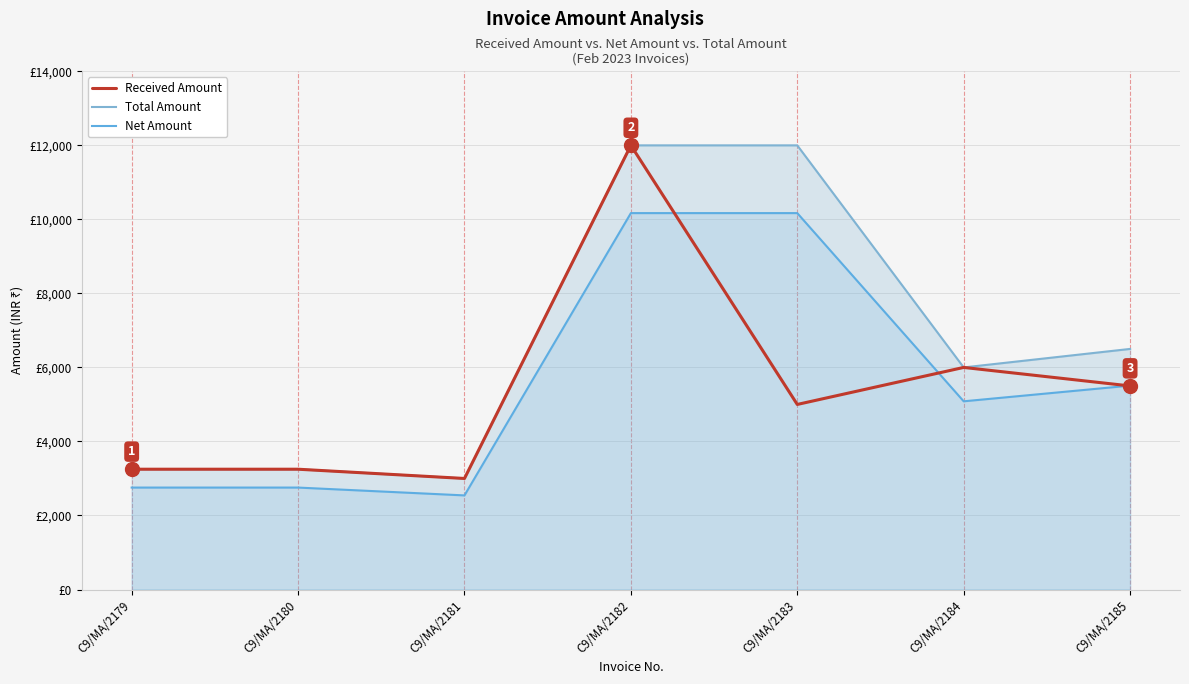

True or false: Received Amount and Total Amount cross at least once.

False